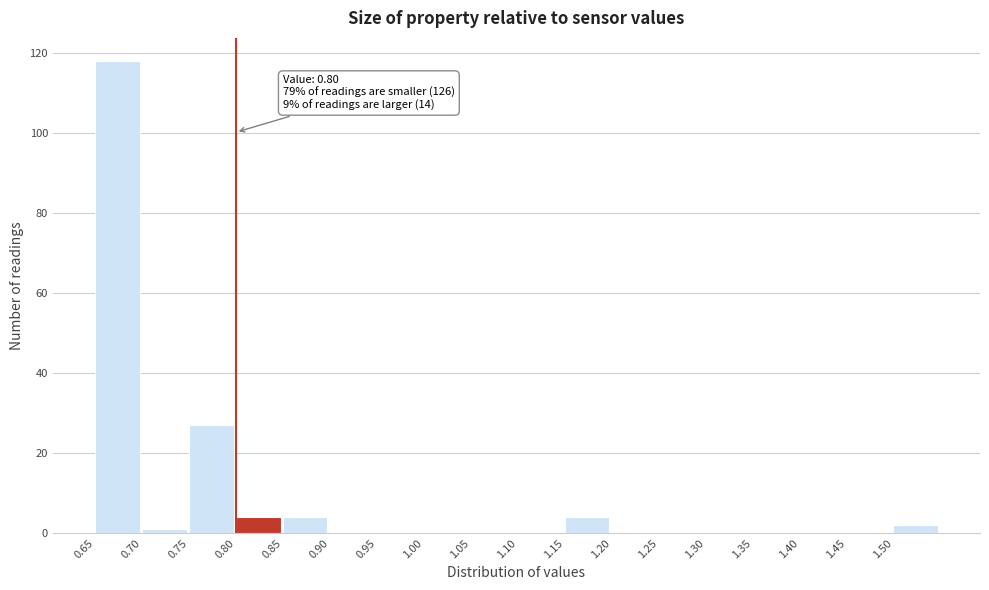

Over which range of the x-axis is the bar tallest?

0.65 to 0.70